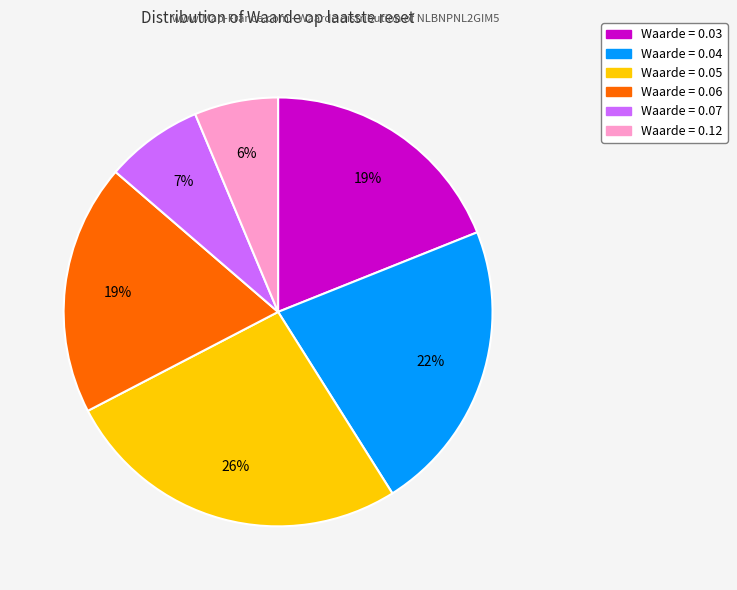

Is there a majority slice in this chart?

No